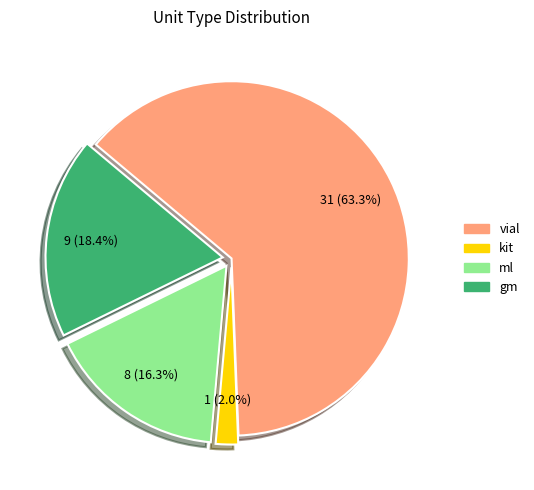

Rank the categories by value from lowest to highest.

kit, ml, gm, vial